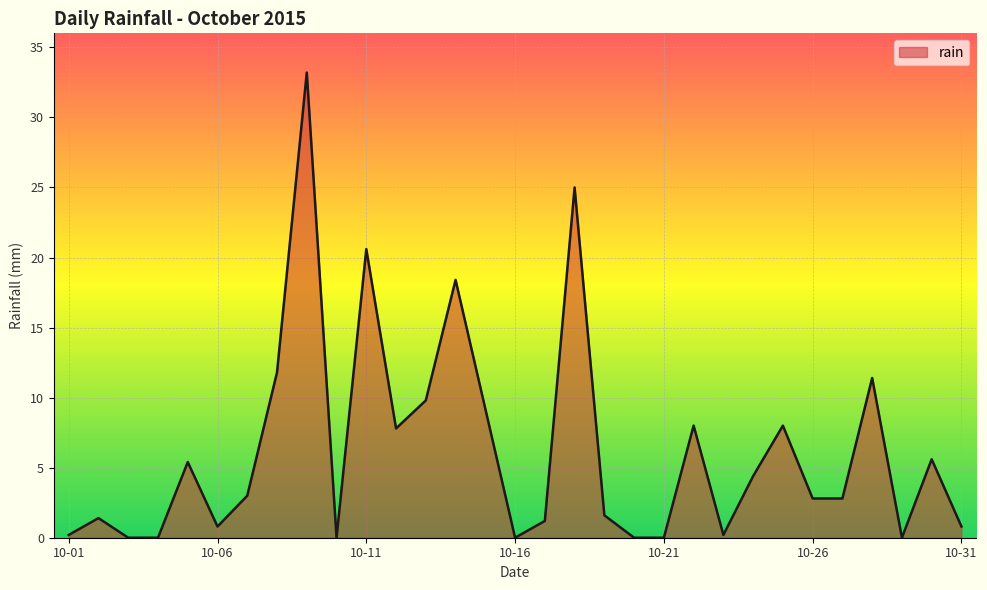

Does the chart display data point markers on the line(s)?

No